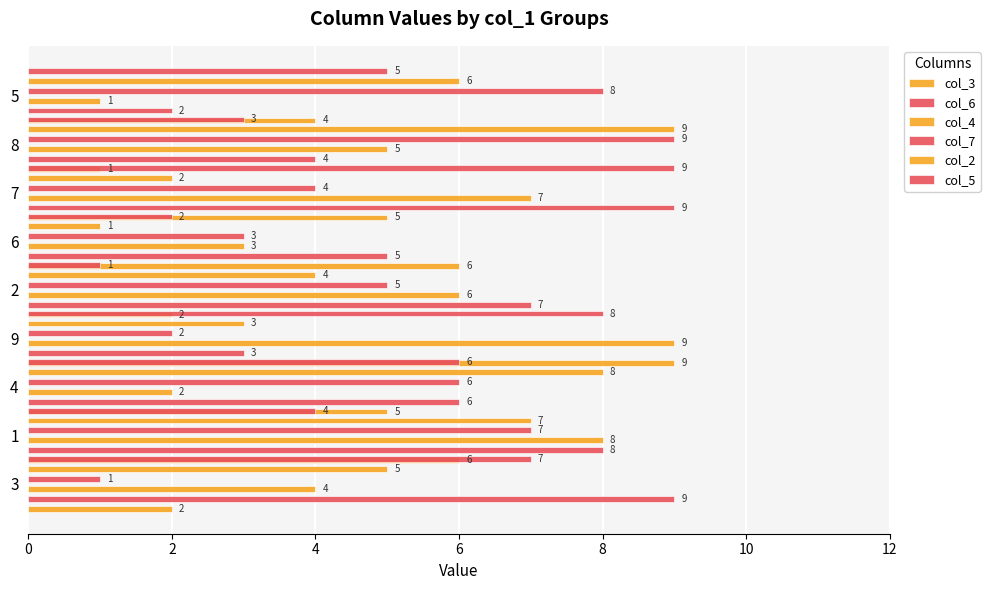

What is the sum of all col_6 values?

53